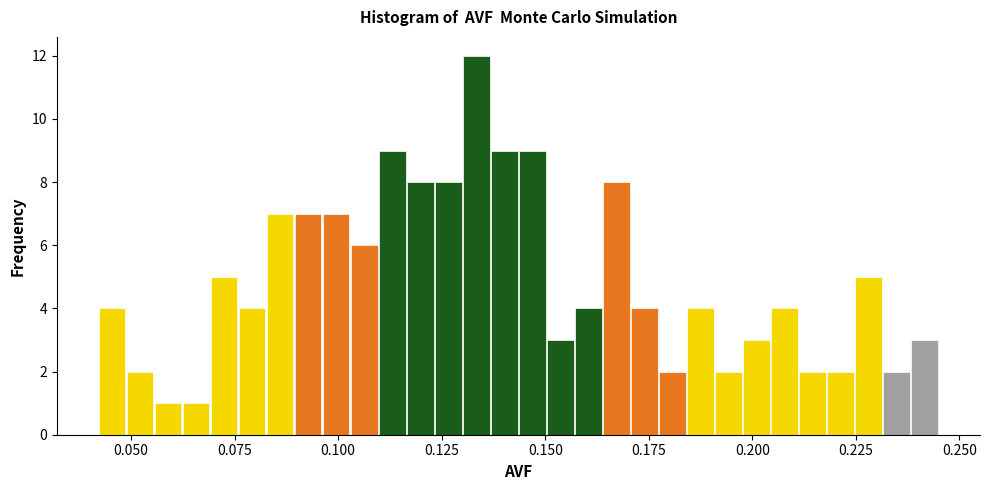

Read against the x-axis, roughly where is the centre of the tallest bar?

0.135